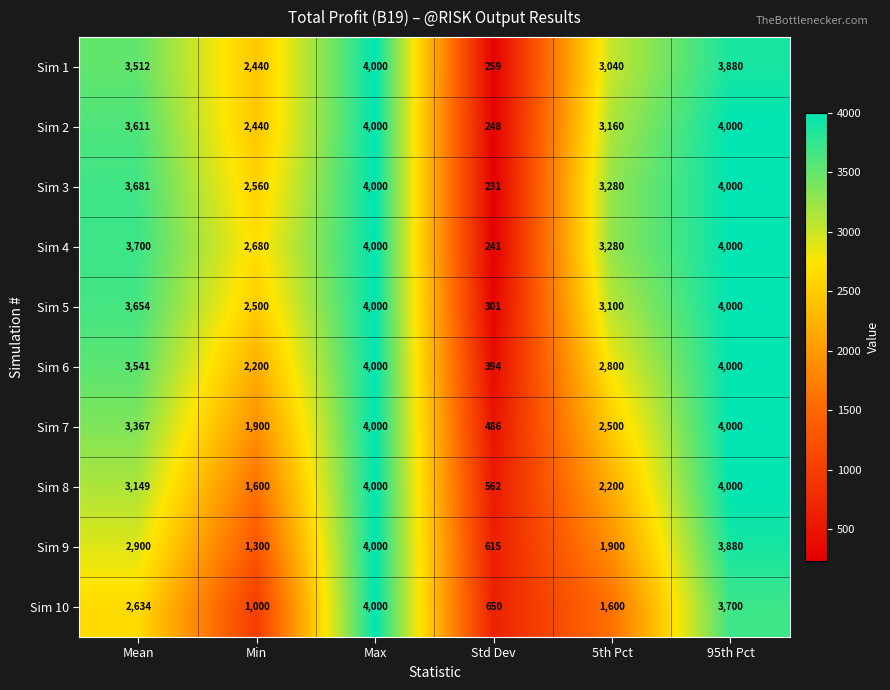

What is the approximate value of Sim 8 at Mean?

3149